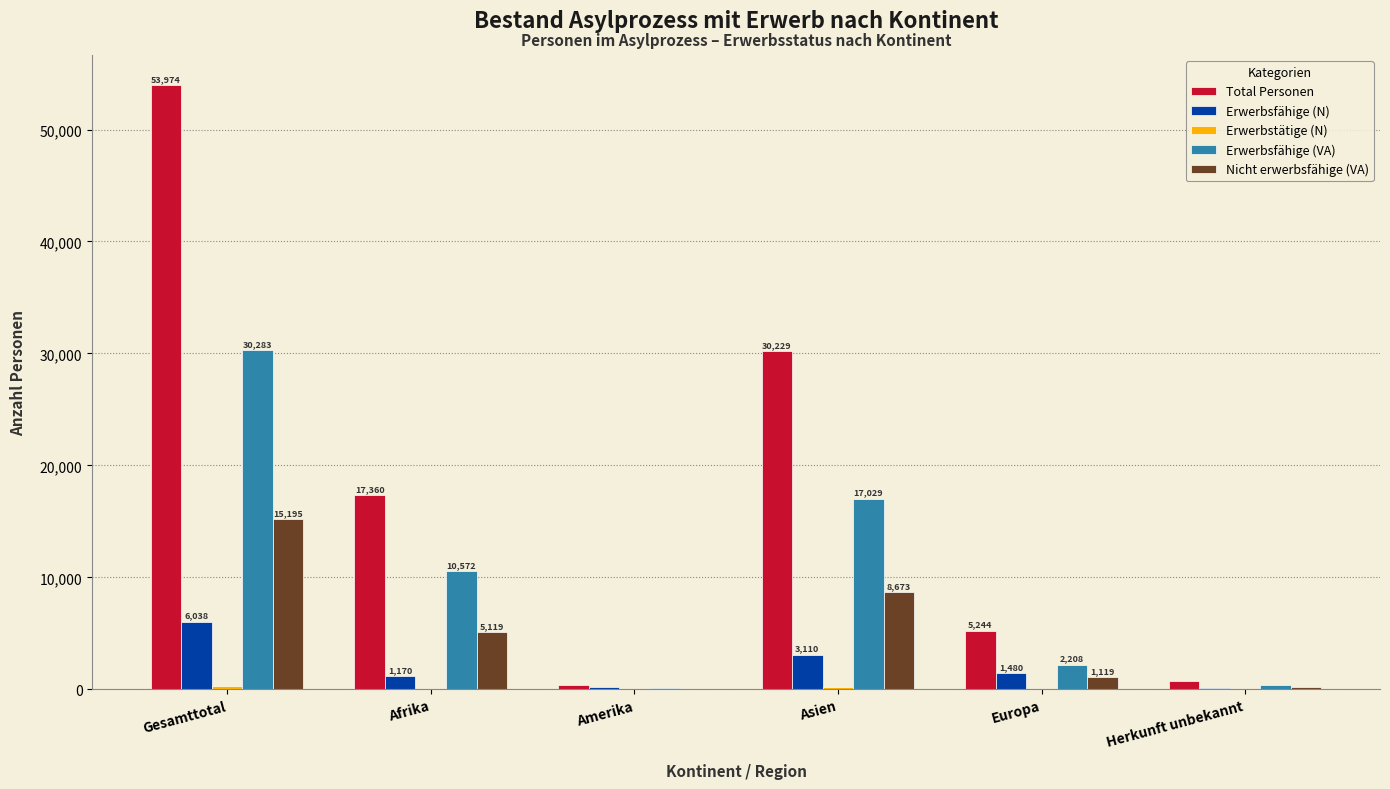

What is the sum of all Erwerbsfähige (N) values?

12076